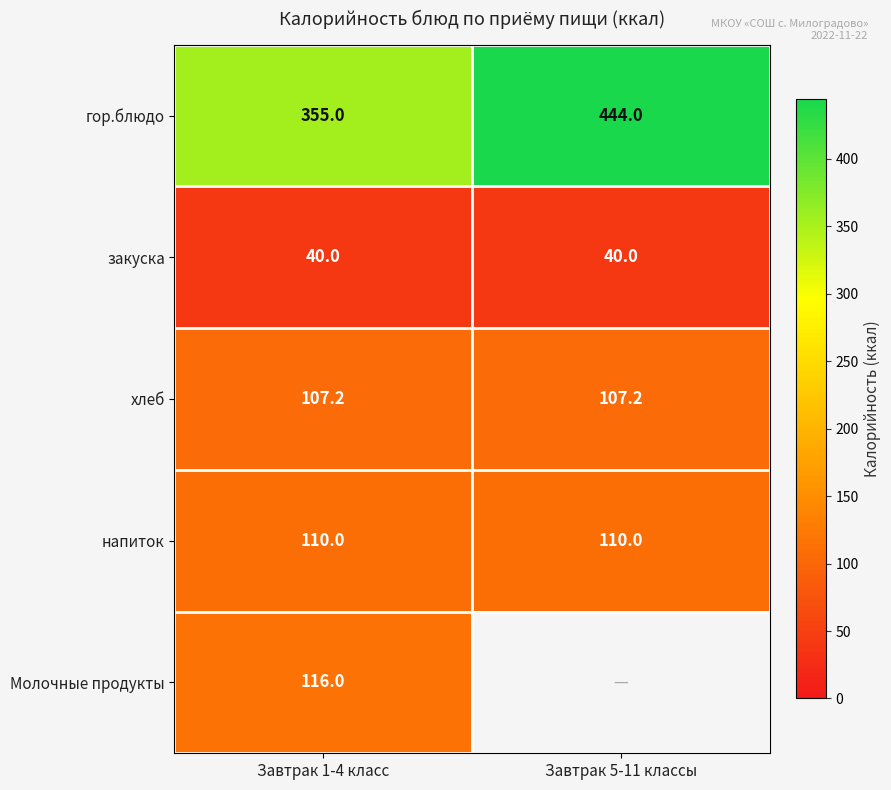

What is the average value of the закуска series?

40.0